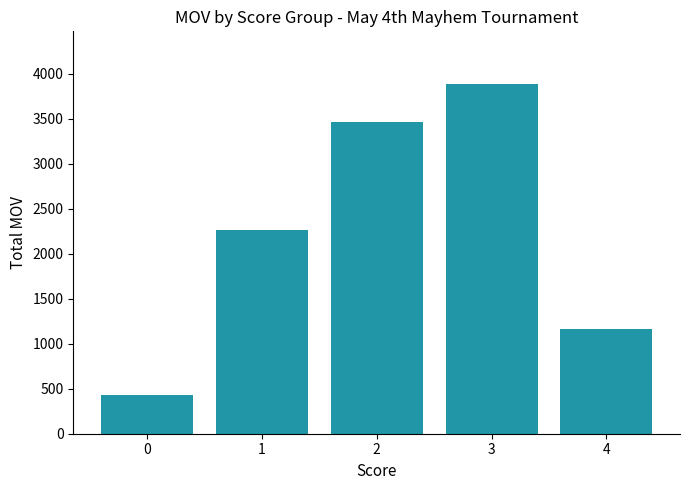

The value at 1 is 2261. True or false?

True